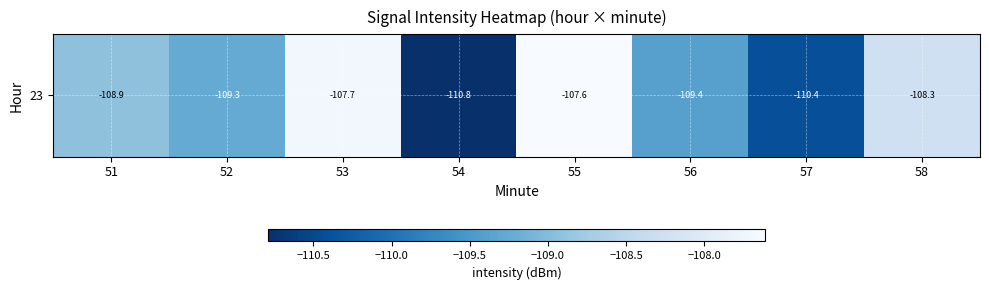

Where is the data nearest to the value -109?

51